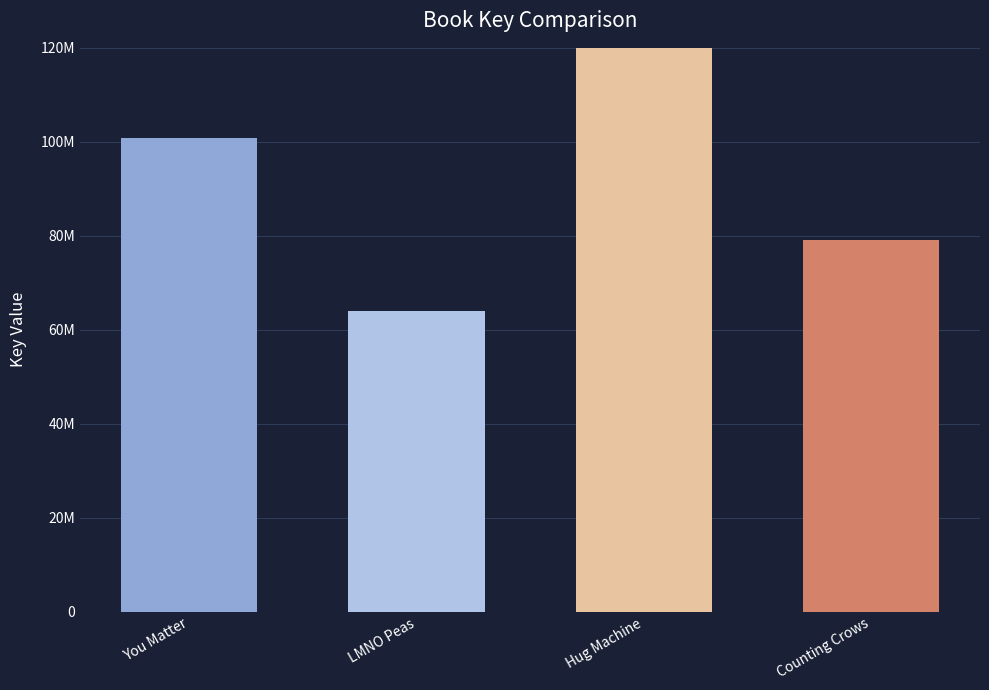

At which label does the data first exceed 100770016?

Hug Machine